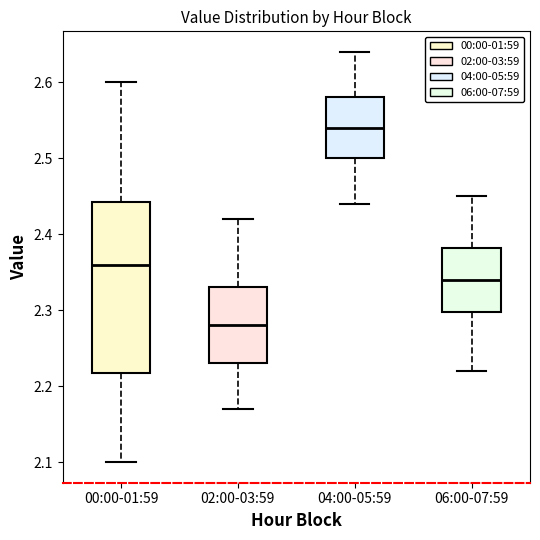

Which box has the highest median line?

04:00-05:59